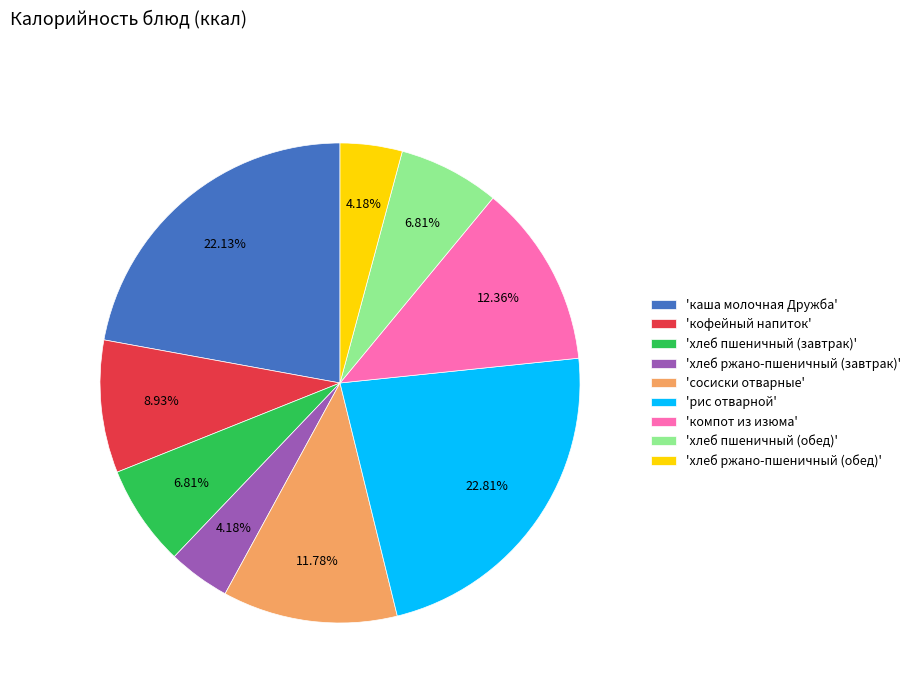

Which category has the biggest portion of the pie?

'рис отварной'